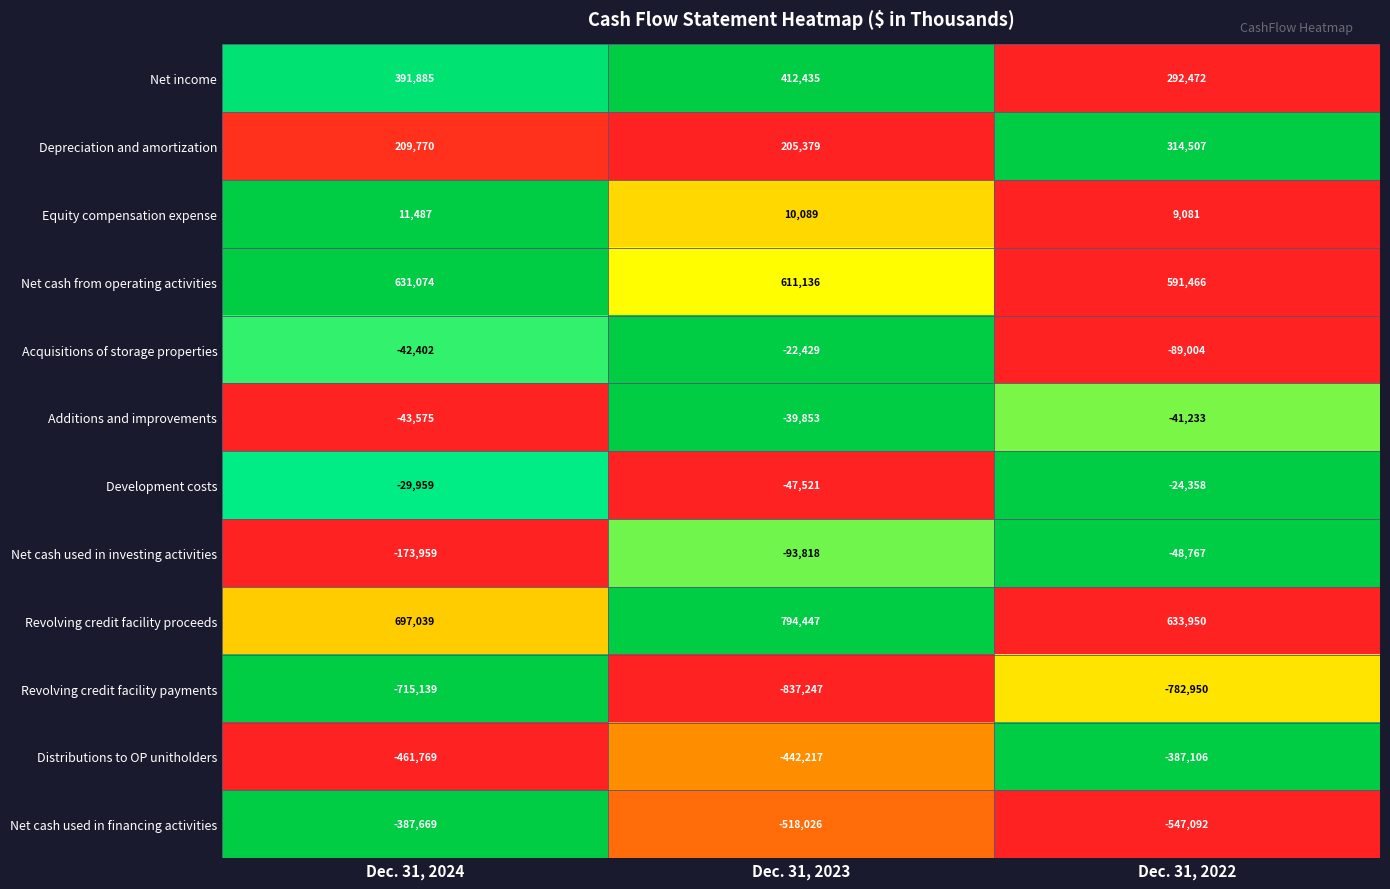

At which label is Net cash used in investing activities closest to -111363?

Dec. 31, 2023